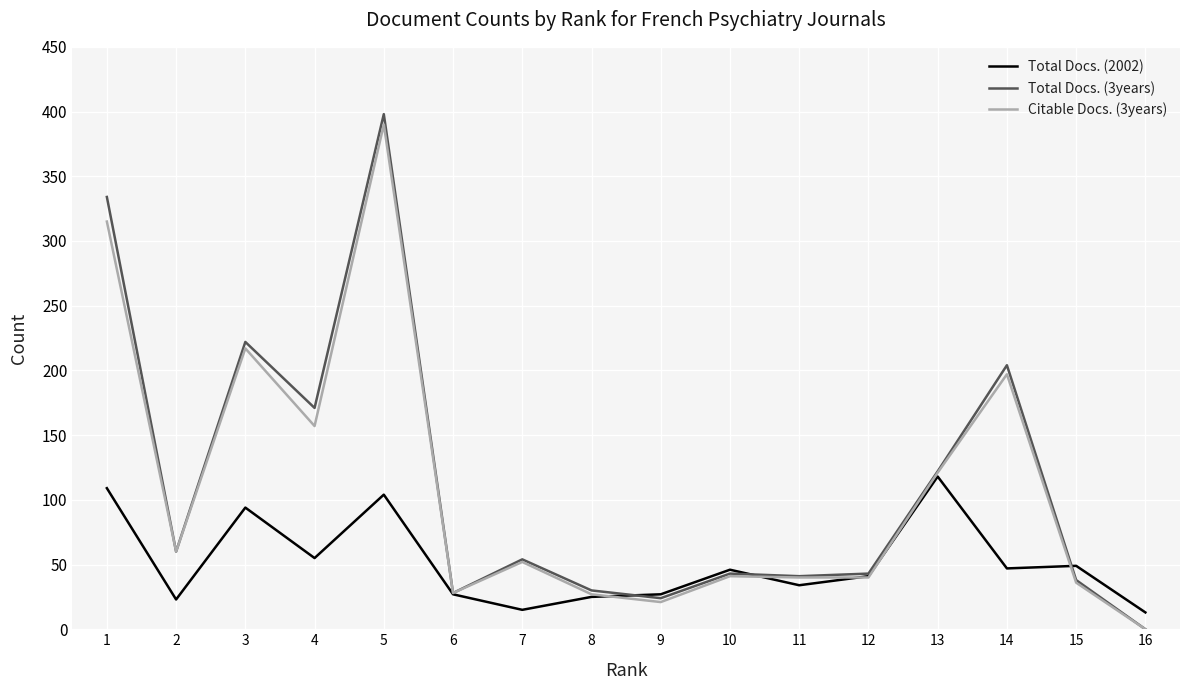

The Total Docs. (3years) series shows 14 at 11. True or false?

False